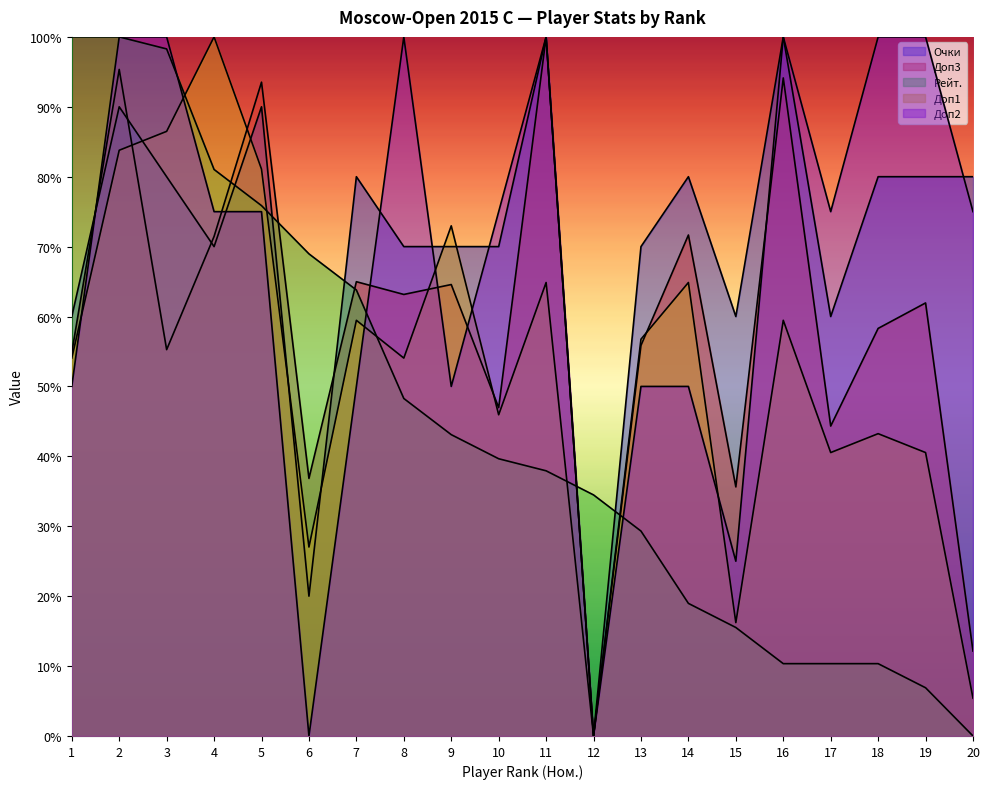

Reading left to right, extract all data points from this chart.

Очки: 1=0.6	2=0.9	3=0.8	4=0.7	5=0.9	6=0.2	7=0.8	8=0.7	9=0.7	10=0.7	11=1.0	12=0.0	13=0.7	14=0.8	15=0.6	16=1.0	17=0.6	18=0.8	19=0.8	20=0.8
Доп3: 1=0.5	2=1.0	3=0.6	4=0.7	5=0.9	6=0.4	7=0.6	8=0.6	9=0.6	10=0.5	11=1.0	12=0.0	13=0.6	14=0.7	15=0.4	16=0.9	17=0.4	18=0.6	19=0.6	20=0.1
Рейт.: 1=1.0	2=1.0	3=1.0	4=0.8	5=0.8	6=0.7	7=0.6	8=0.5	9=0.4	10=0.4	11=0.4	12=0.3	13=0.3	14=0.2	15=0.2	16=0.1	17=0.1	18=0.1	19=0.1	20=0.0
Доп1: 1=0.5	2=0.8	3=0.9	4=1.0	5=0.8	6=0.3	7=0.6	8=0.5	9=0.7	10=0.5	11=0.6	12=0.0	13=0.6	14=0.6	15=0.2	16=0.6	17=0.4	18=0.4	19=0.4	20=0.1
Доп2: 1=0.5	2=1.0	3=1.0	4=0.8	5=0.8	6=0.0	7=0.5	8=1.0	9=0.5	10=0.8	11=1.0	12=0.0	13=0.5	14=0.5	15=0.2	16=1.0	17=0.8	18=1.0	19=1.0	20=0.8